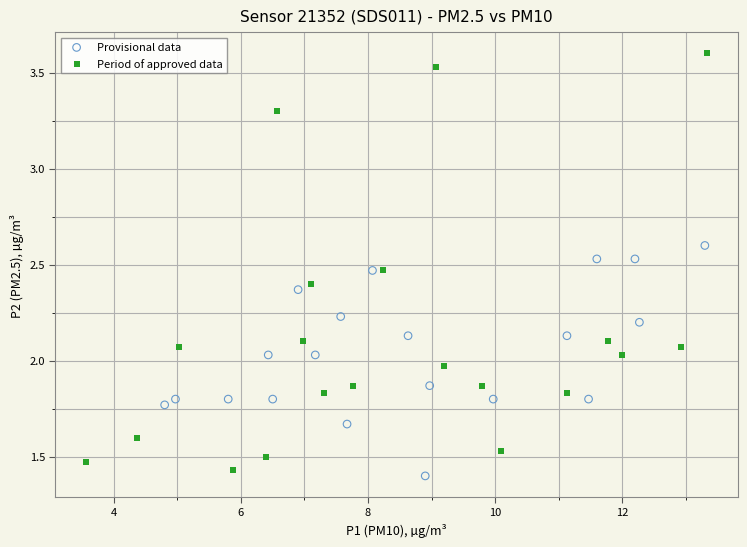

Which series contains the highest Y value?

Period of approved data